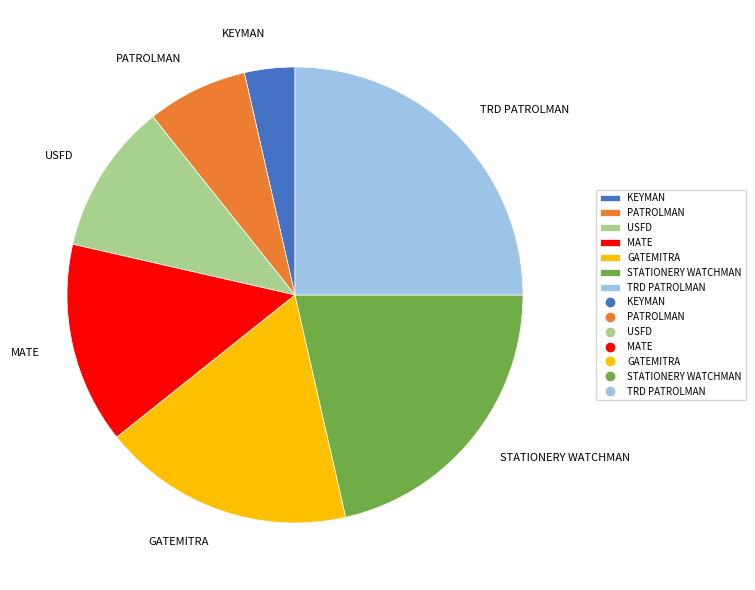

Between TRD PATROLMAN and GATEMITRA, which is larger?

TRD PATROLMAN